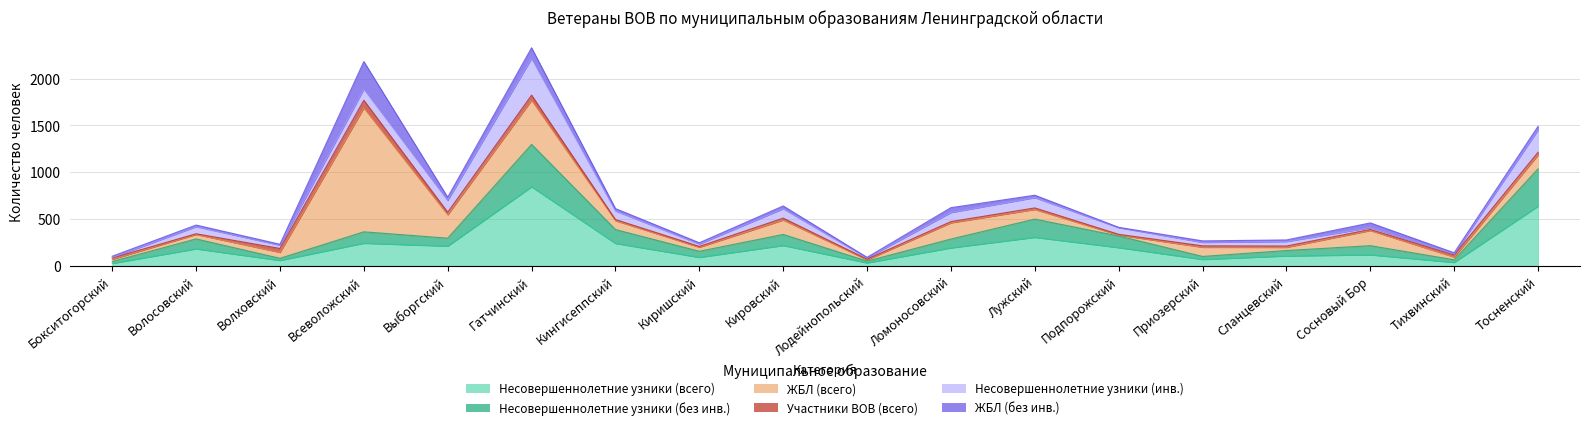

True or false: ЖБЛ (всего) has a value of 14 at Лодейнопольский.

True